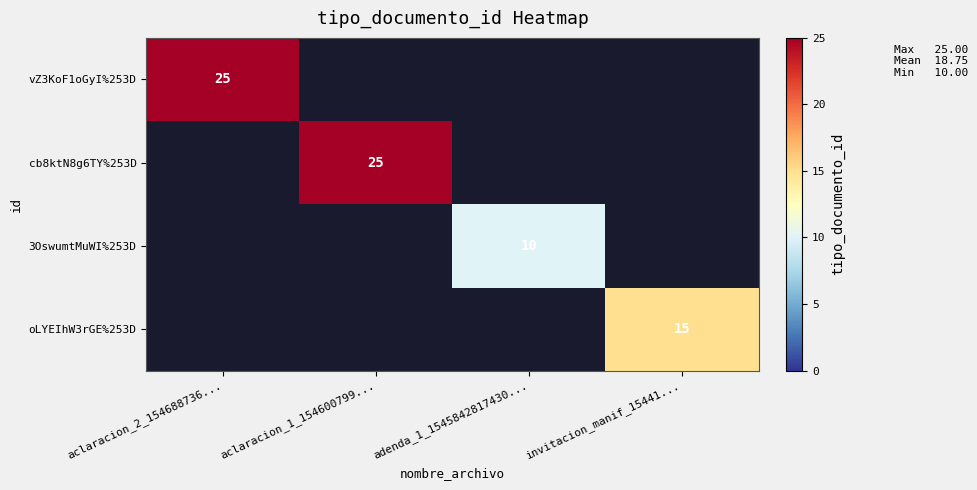

The value of oLYEIhW3rGE%253D at invitacion_manif_15441... is 25. True or false?

False